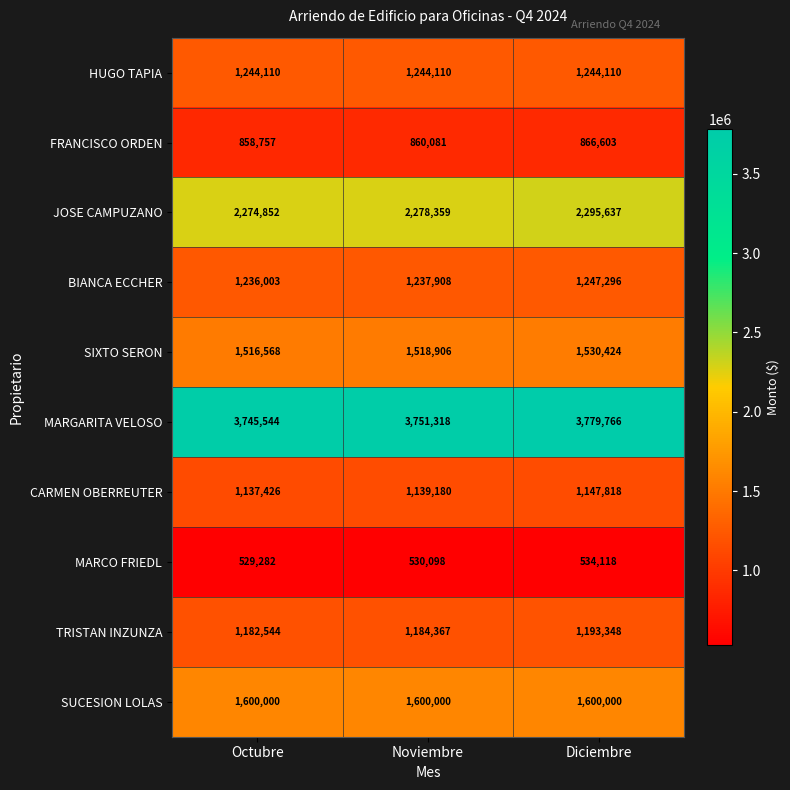

At which label is MARCO FRIEDL closest to 531700?

Noviembre